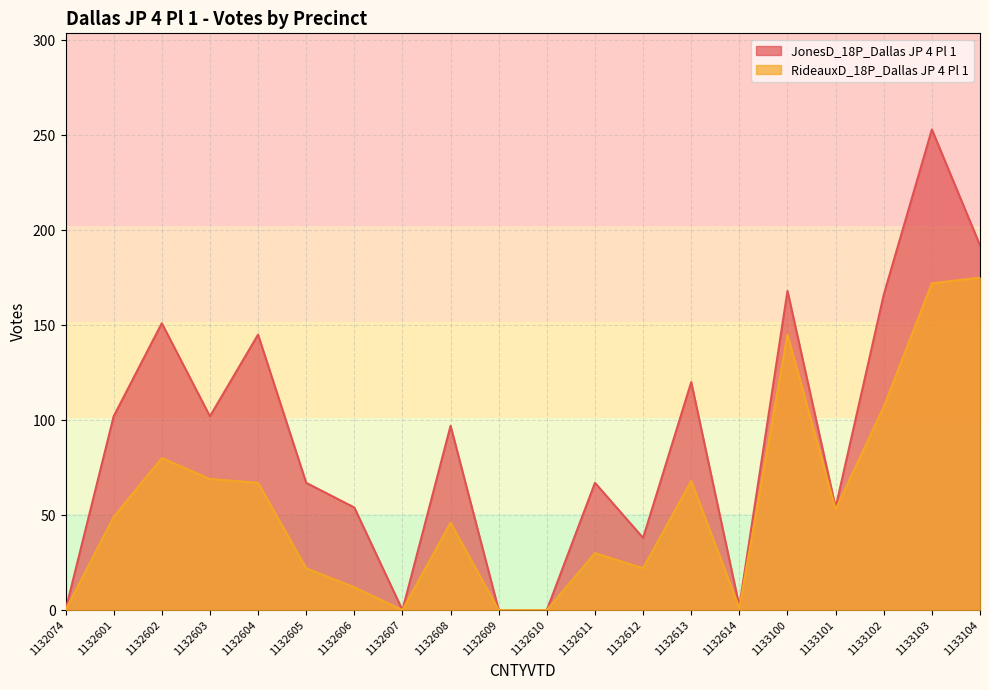

Does the chart display data point markers on the line(s)?

No